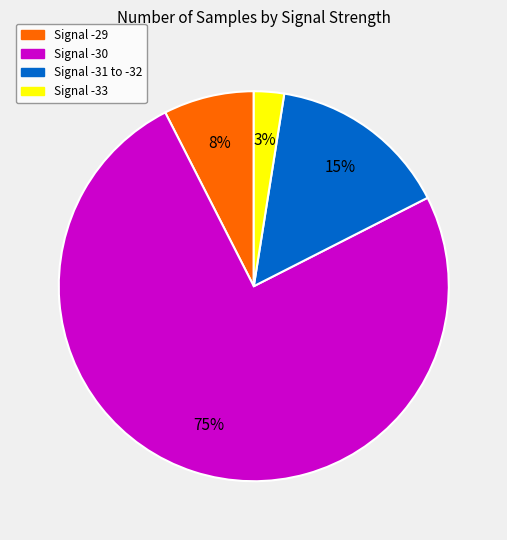

What is the largest slice in the pie chart?

Signal -30